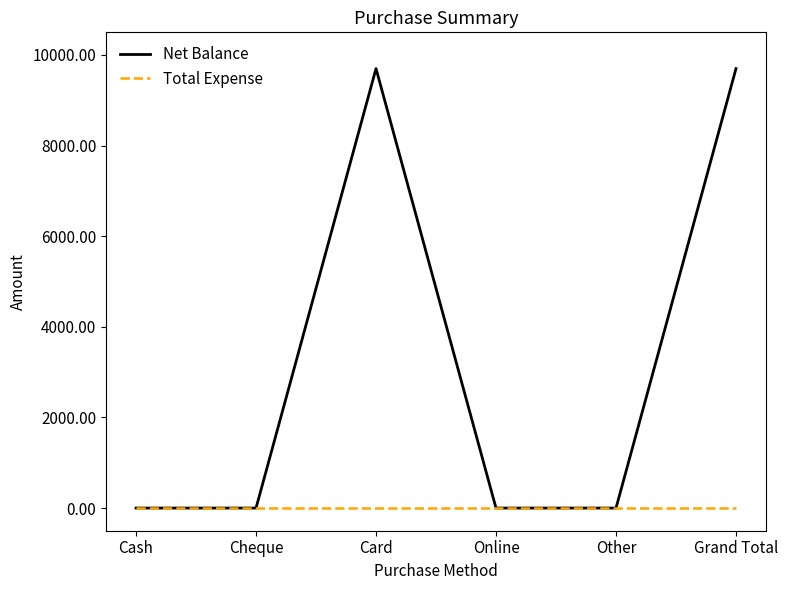

Which series has the largest total across all categories?

Net Balance